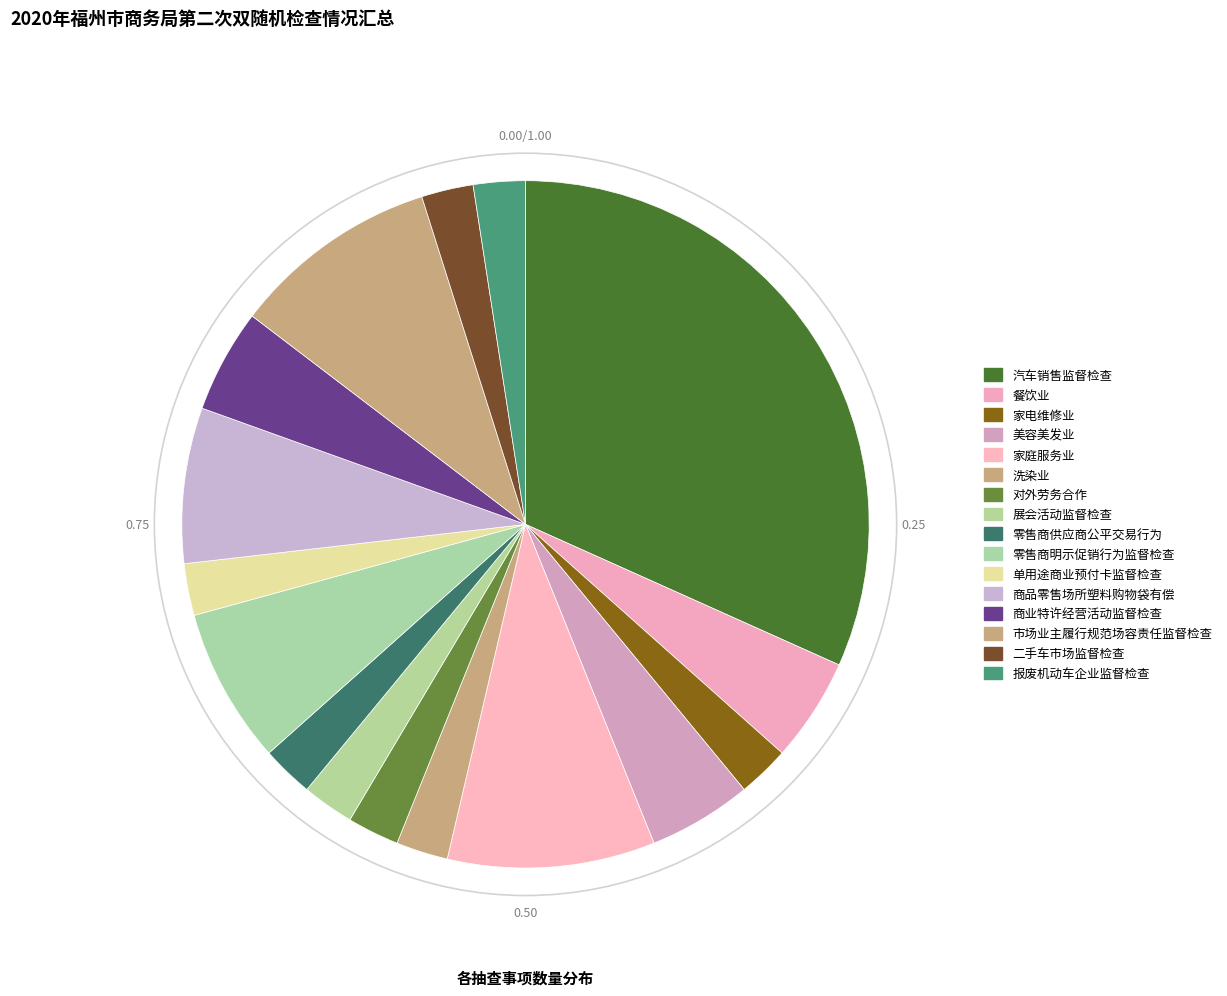

What is the smallest slice in the pie chart?

家电维修业